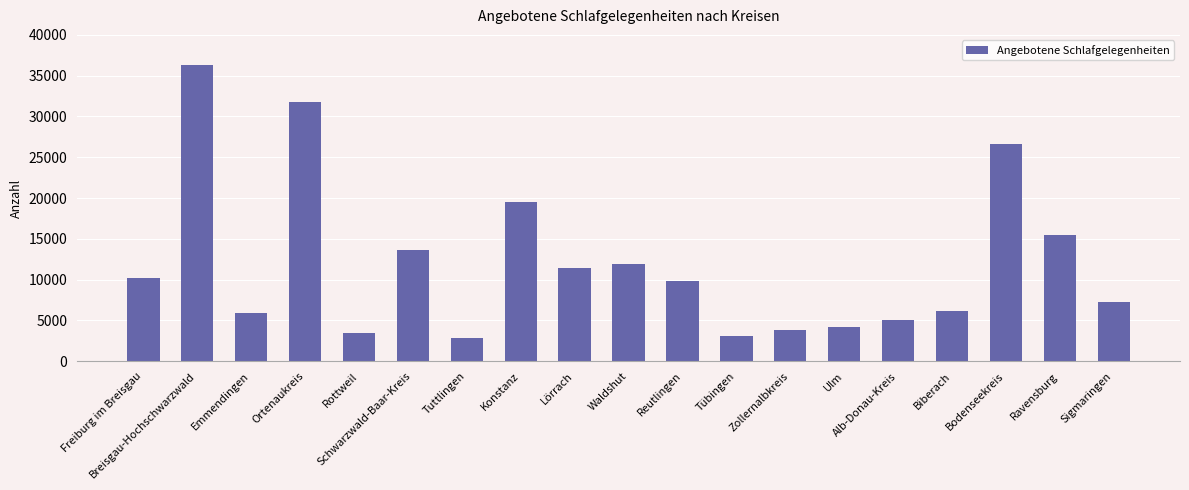

What is the sum of all values?

228529